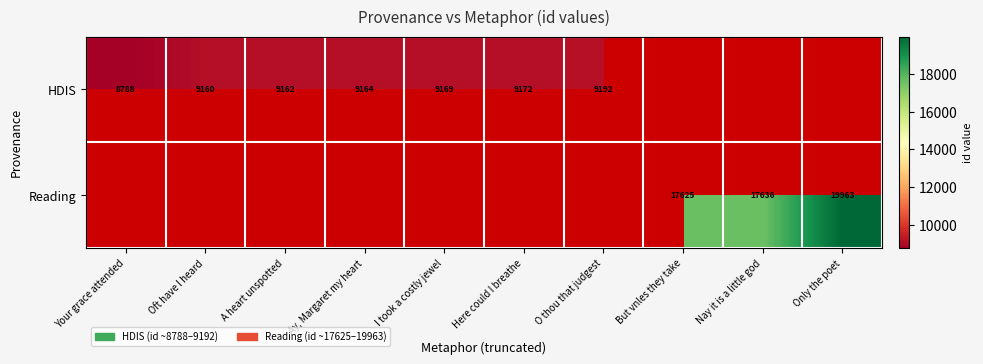

The value of HDIS at A heart unspotted is 9162. True or false?

True